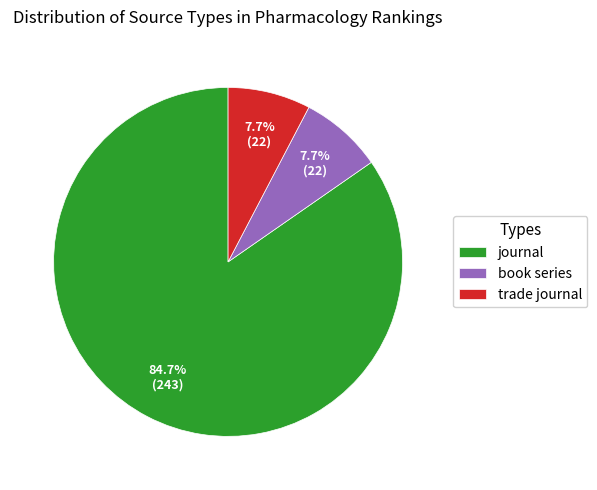

How many slices are in this pie chart?

3